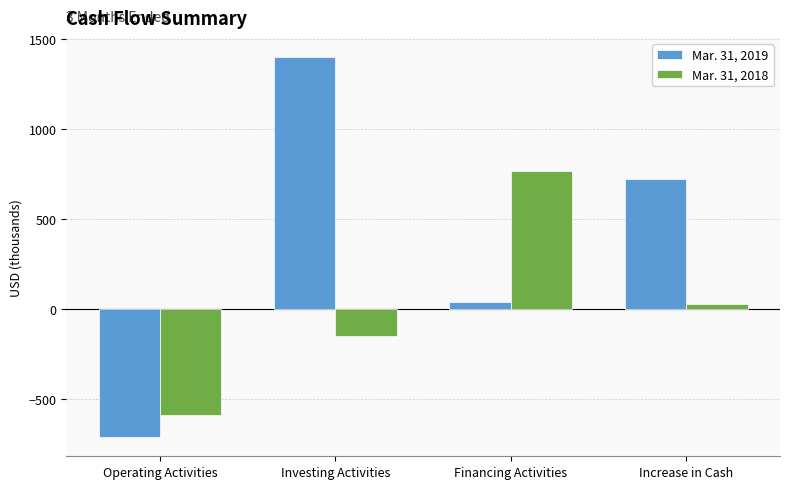

List the series in order of their peak value, lowest first.

Mar. 31, 2018, Mar. 31, 2019